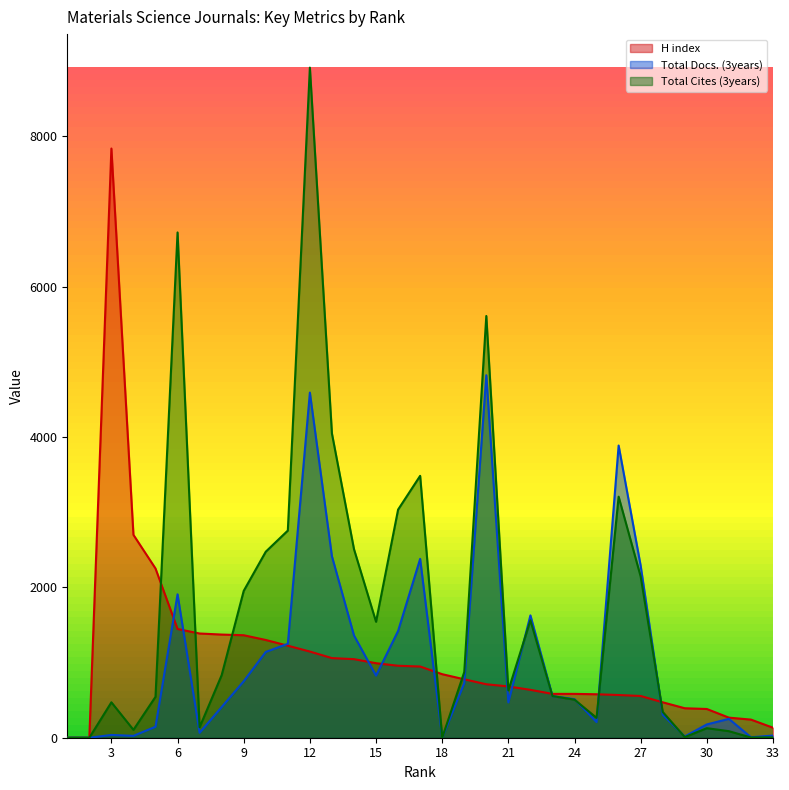

What is the sum of the Total Cites (3years) values at 12 and 7?

9051